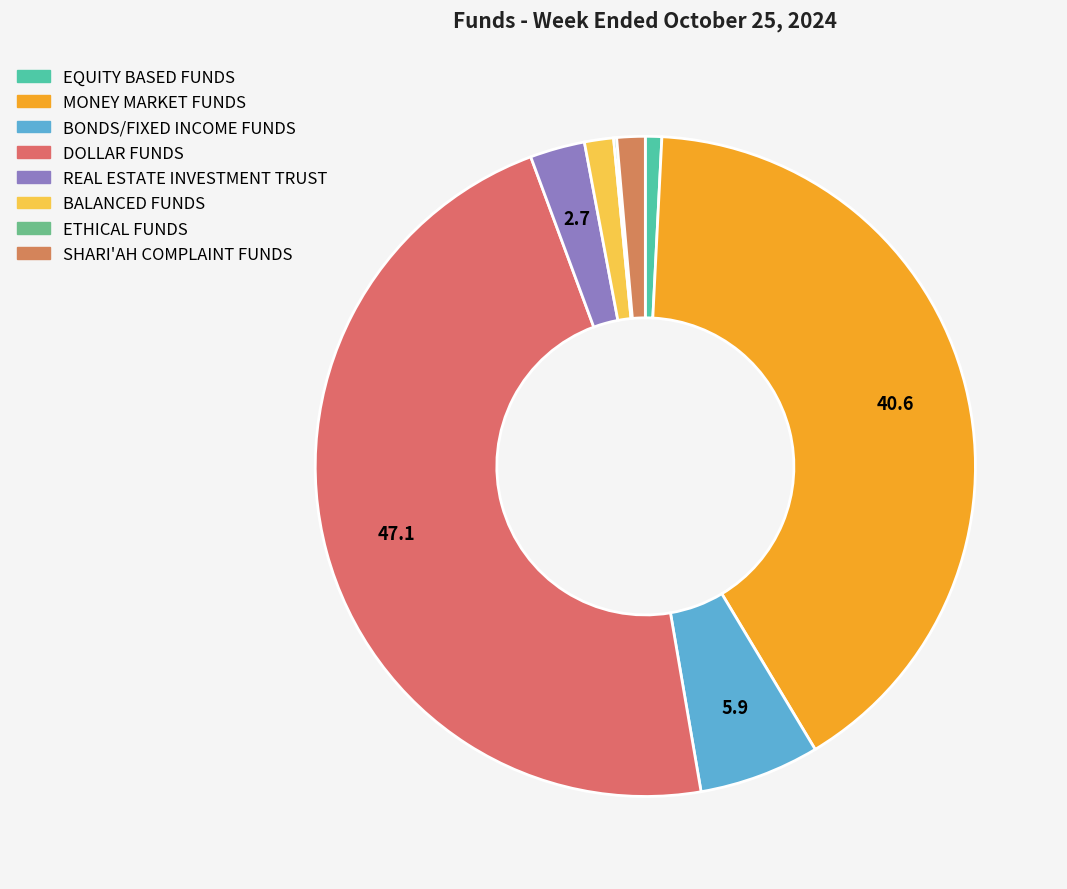

To the nearest percent, what is the difference between the largest and smallest slice percentages?

47%